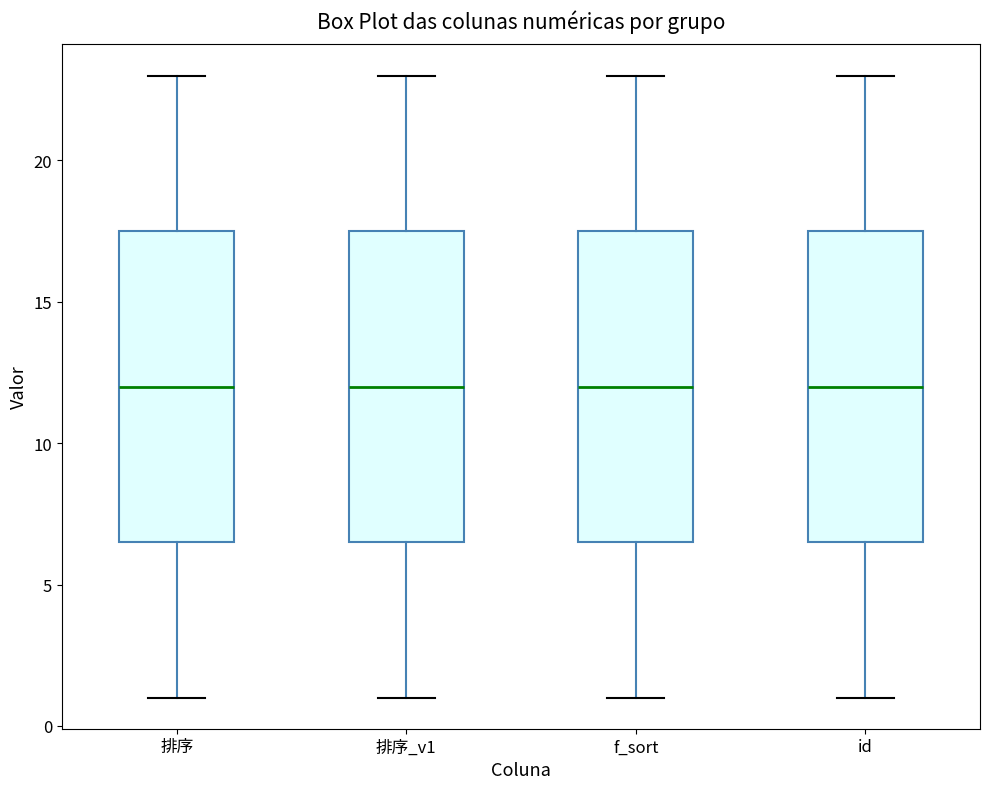

Reading left to right, read every box against the y-axis: the position of its median line, the range the box covers, and the ends of its whiskers. The values are not printed on the chart, so give them approximately, as read against the axis.

排序: median 12.0, box 6.5 to 17.5, whiskers 1.0 to 23.0
排序_v1: median 12.0, box 6.5 to 17.5, whiskers 1.0 to 23.0
f_sort: median 12.0, box 6.5 to 17.5, whiskers 1.0 to 23.0
id: median 12.0, box 6.5 to 17.5, whiskers 1.0 to 23.0